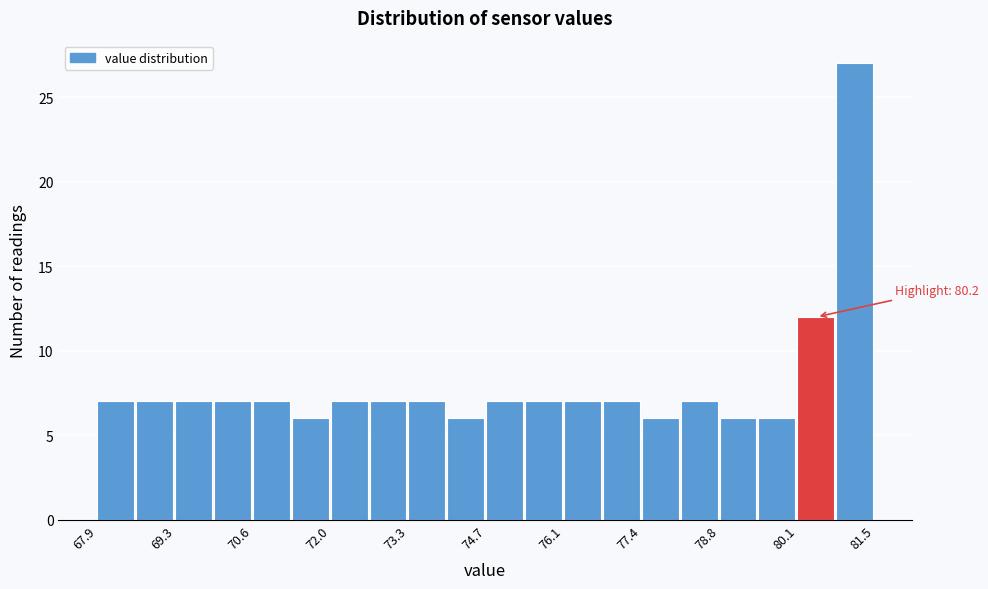

Read against the x-axis, roughly where is the centre of the tallest bar?

81.2